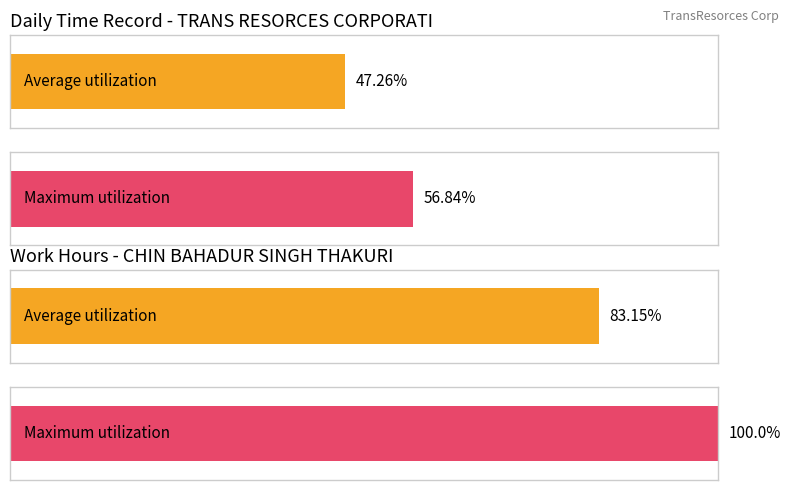

Rank the series at 8 from lowest to highest value.

Average utilization, Maximum utilization